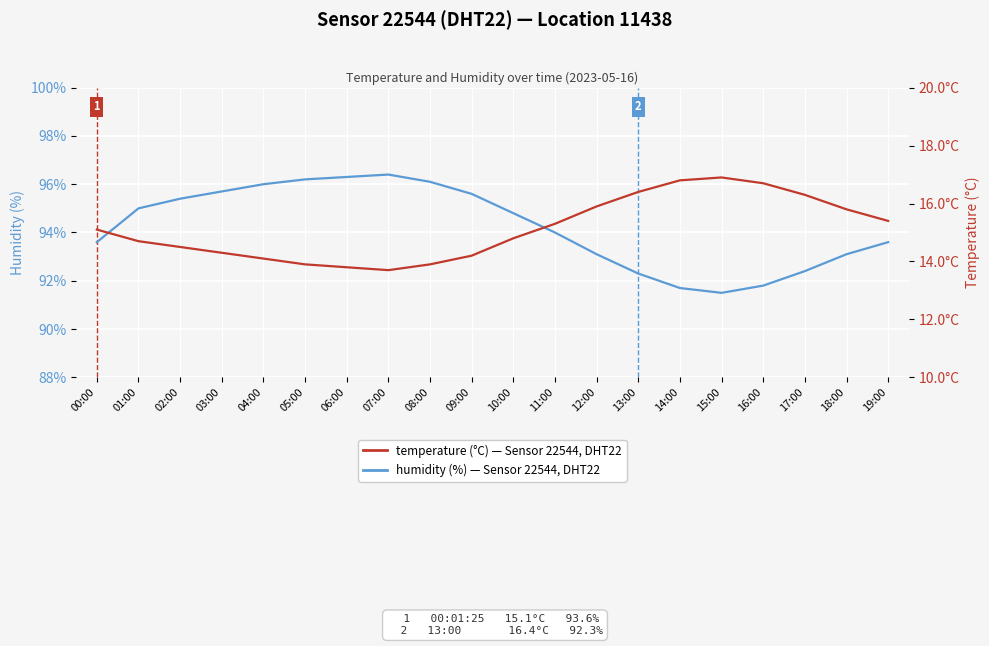

True or false: temperature has a value of 16.4 at 13:00.

True